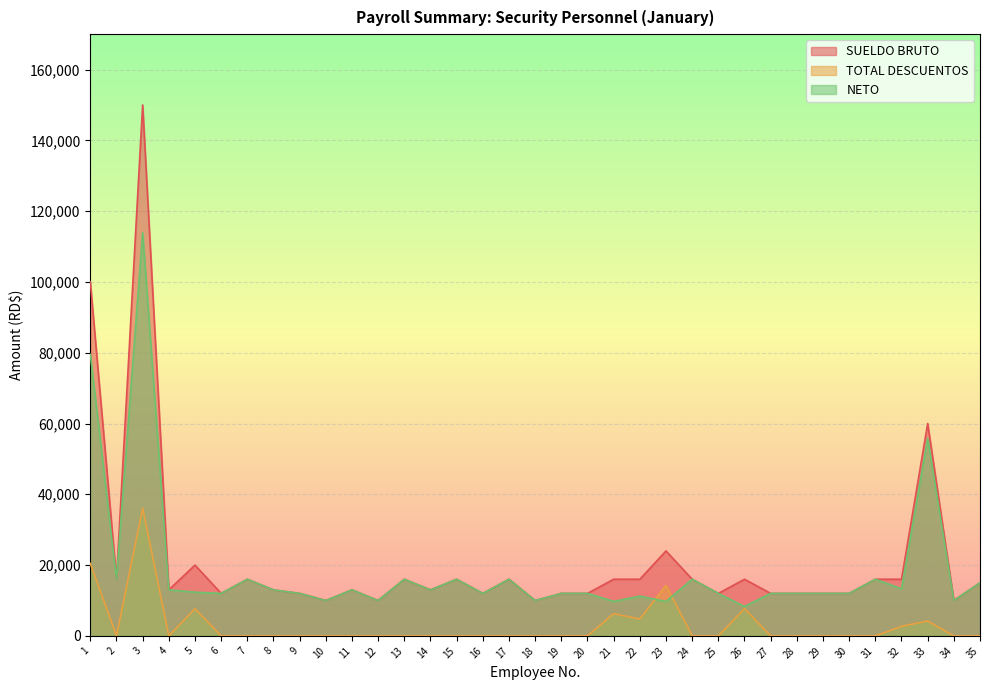

How many interior local peaks does the NETO series have?

10